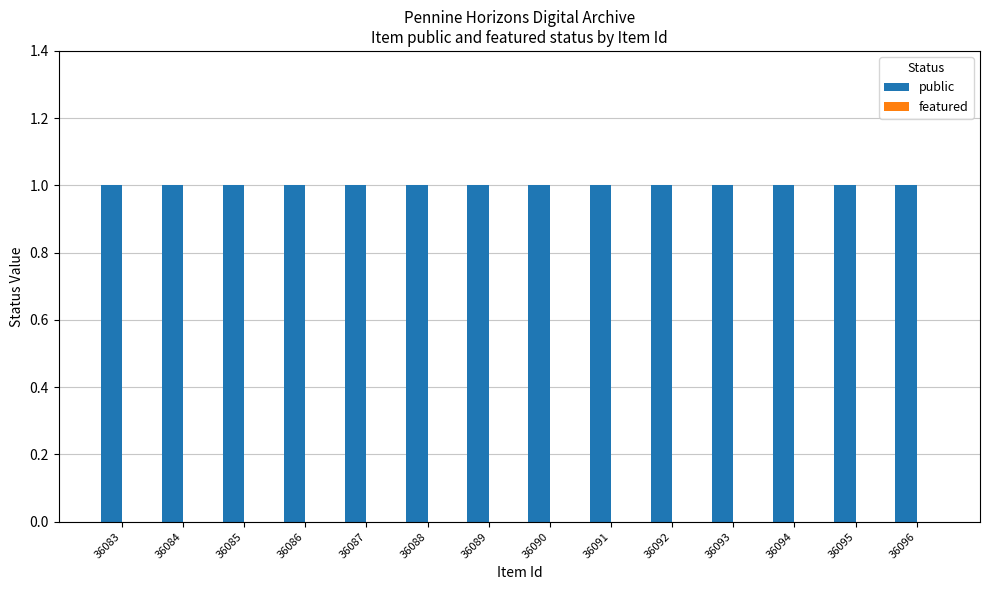

At which label does public reach its minimum?

36083